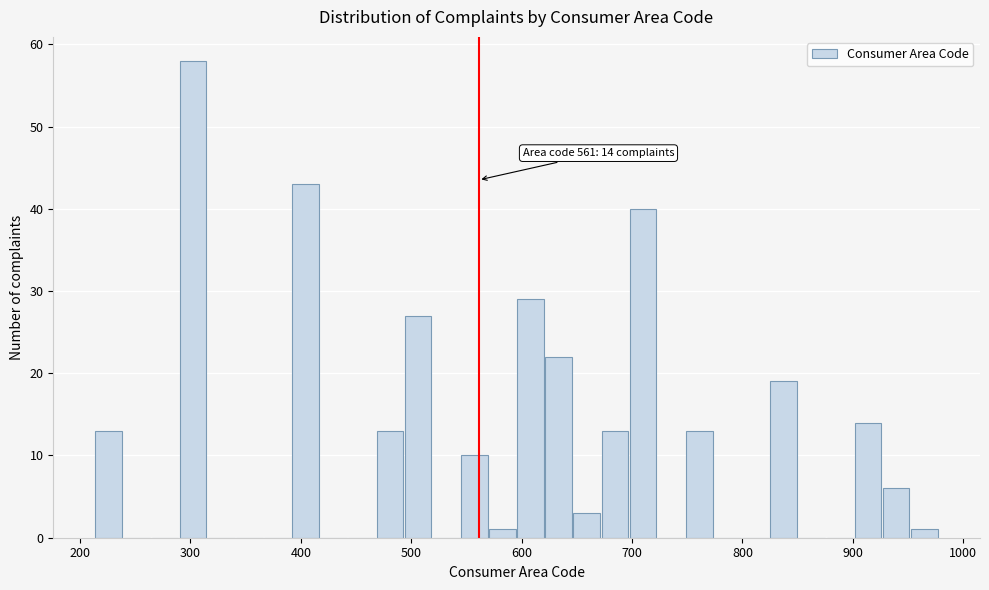

Around what value on the x-axis is the tallest bar? Give the approximate position of its centre, as read against the axis.

300